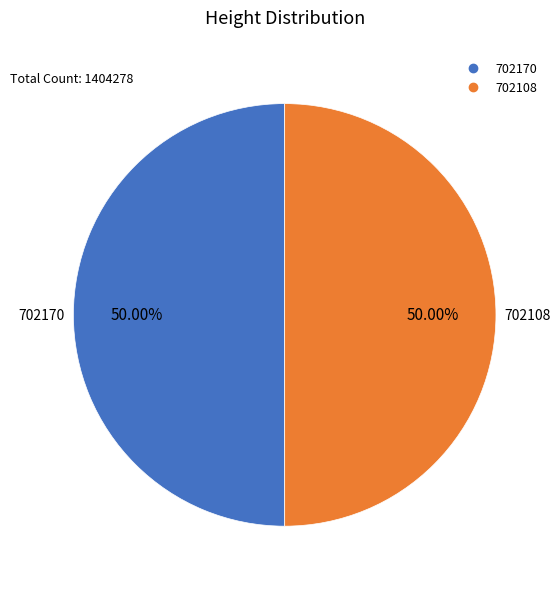

What percentage do 702170 and 702108 together represent?

100.0%